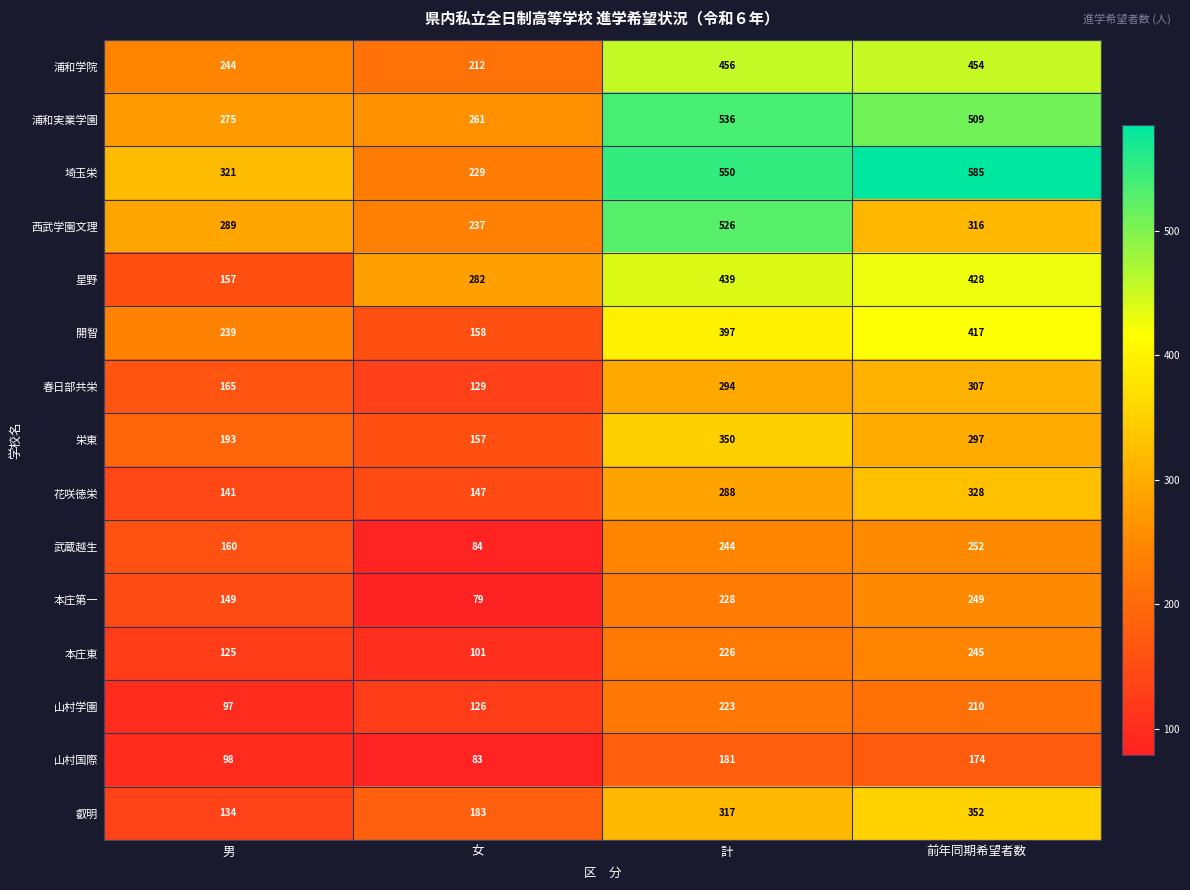

What is the approximate value of 星野 at 計, to the nearest 50?

450